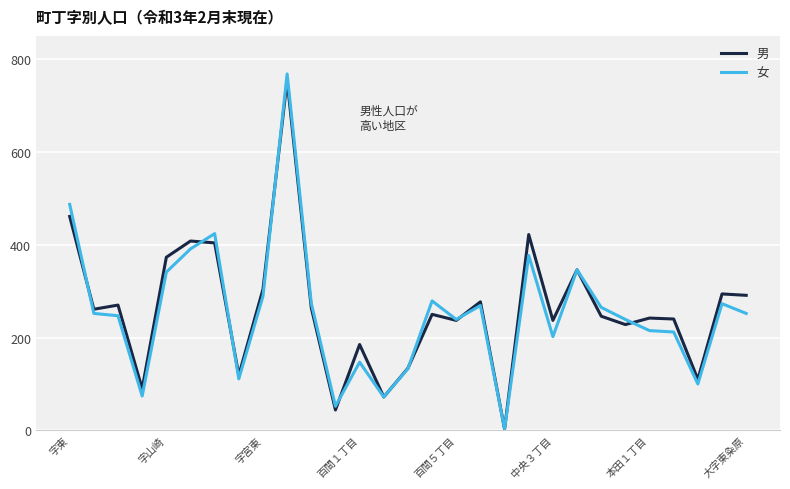

Which series has the widest spread of values?

女